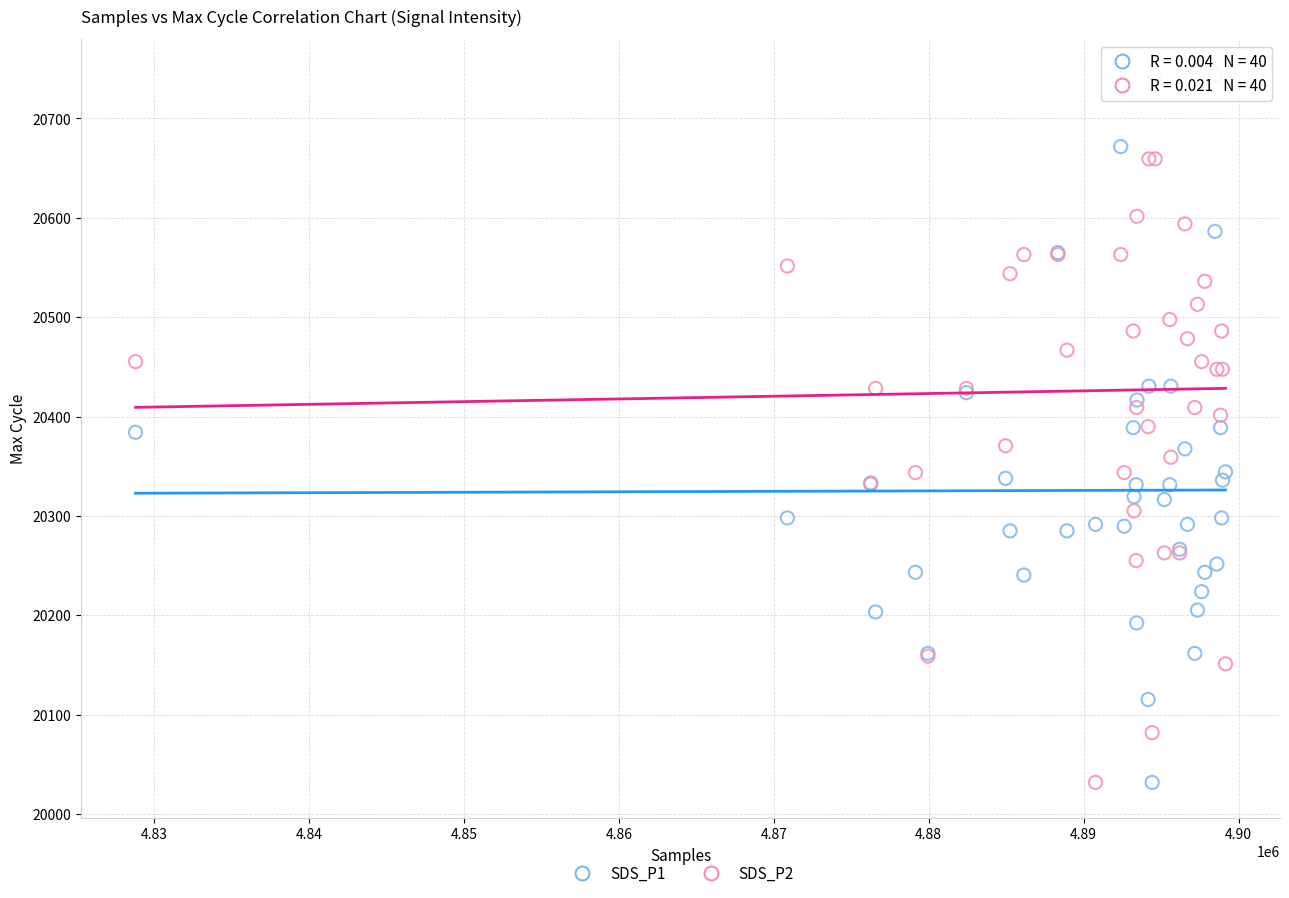

What is the X range (max minus min) for the scatter plot?

70353.0